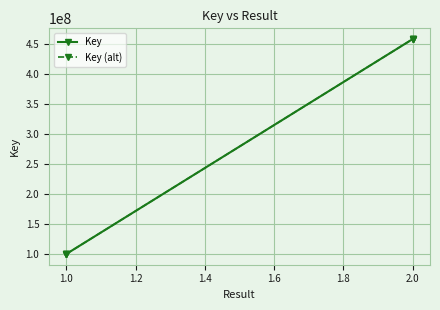

What is the total value across all series at 1.0?

201535032